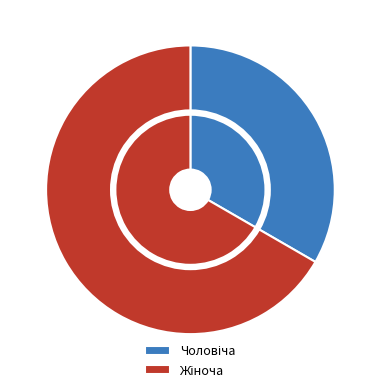

To the nearest percent, what portion does Чоловіча represent?

33%